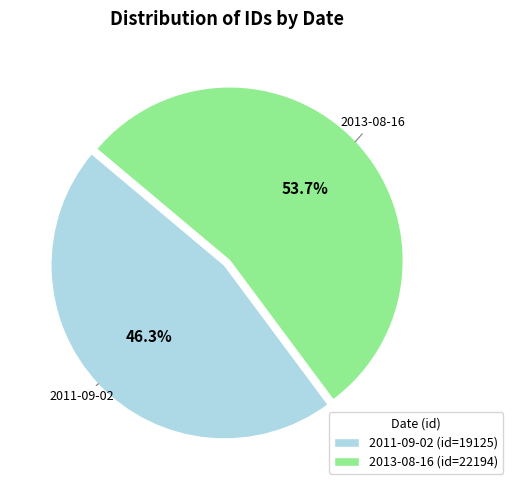

Is there any slice that represents more than half of the pie?

Yes